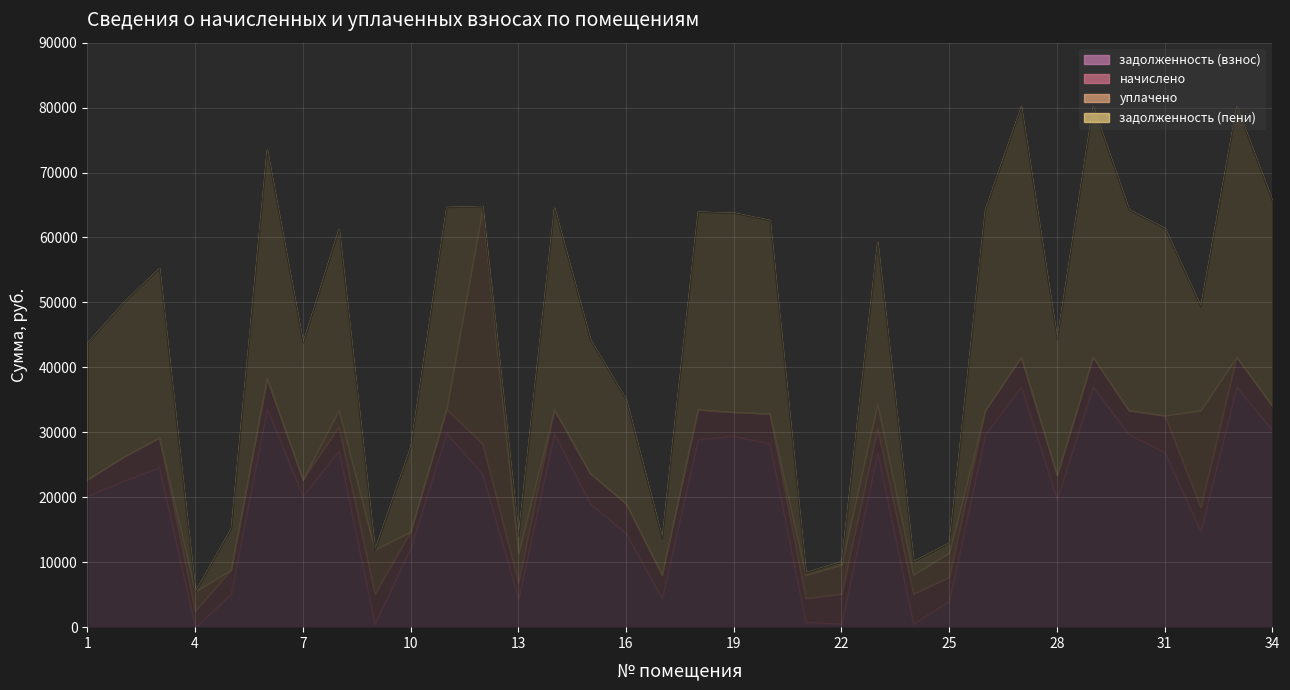

Reading left to right, list all the values displayed in this chart.

задолженность (взнос): 1=20228.6	2=22513.2	3=24575.4	4=0.0	5=5140.0	6=33648.3	7=20228.6	8=27175.5	9=512.0	10=12228.6	11=29877.8	12=23600.7	13=4370.4	14=29819.6	15=19042.2	16=14435.4	17=4410.9	18=28908.0	19=29470.9	20=28269.3	21=811.2	22=512.0	23=26921.0	24=512.0	25=4081.3	26=29703.5	27=37027.6	28=19703.5	29=37027.6	30=29703.5	31=26957.3	32=14770.5	33=37027.6	34=30284.8
начислено: 1=2505.6	2=3700.8	3=4608.0	4=2505.6	5=3700.8	6=4651.2	7=2505.6	8=3700.8	9=4608.0	10=2505.6	11=3700.8	12=4651.2	13=2505.6	14=3693.6	15=4651.2	16=4608.0	17=3650.4	18=4608.0	19=3650.4	20=4608.0	21=3650.4	22=4608.0	23=3650.4	24=4608.0	25=3650.4	26=3679.2	27=4586.4	28=3679.2	29=4586.4	30=3679.2	31=5644.8	32=3679.2	33=4586.4	34=3751.2
уплачено: 1=0.0	2=0.0	3=0.0	4=2985.0	5=0.0	6=0.0	7=0.0	8=2555.3	9=6784.0	10=0.0	11=0.0	12=36060.2	13=4500.0	14=0.0	15=0.0	16=0.0	17=0.0	18=0.0	19=0.0	20=0.0	21=3574.3	22=4512.0	23=3812.6	24=2976.0	25=3761.0	26=0.0	27=0.0	28=0.0	29=0.0	30=0.0	31=0.0	32=14933.0	33=0.0	34=0.0
задолженность (пени): 1=21063.8	2=23746.8	3=26111.4	4=0.0	5=6373.6	6=35198.7	7=21063.8	8=27888.0	9=0.0	10=13063.8	11=31111.4	12=516.8	13=2705.6	14=31050.8	15=20592.7	16=15971.4	17=5627.7	18=30444.0	19=30687.7	20=29805.3	21=405.6	22=512.0	23=24897.8	24=2048.0	25=1537.2	26=30929.9	27=38556.4	28=20929.9	29=38556.4	30=30929.9	31=28838.9	32=15996.9	33=38556.4	34=31535.2